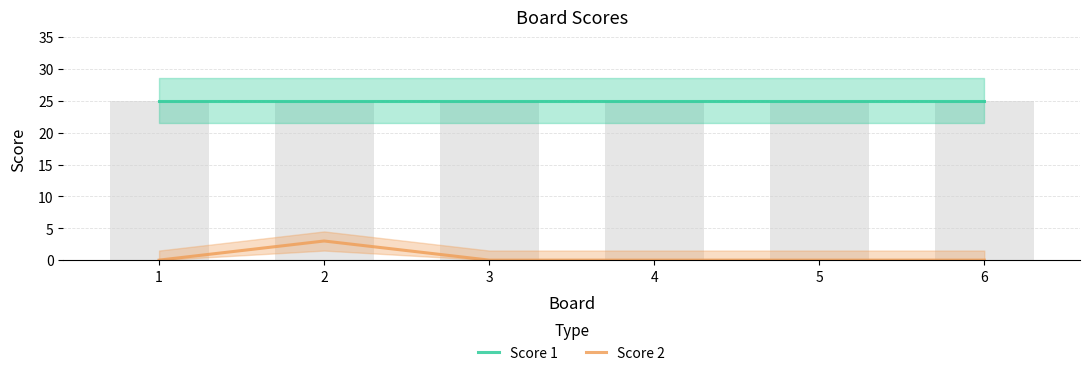

What is the average value of the Score 1 series?

25